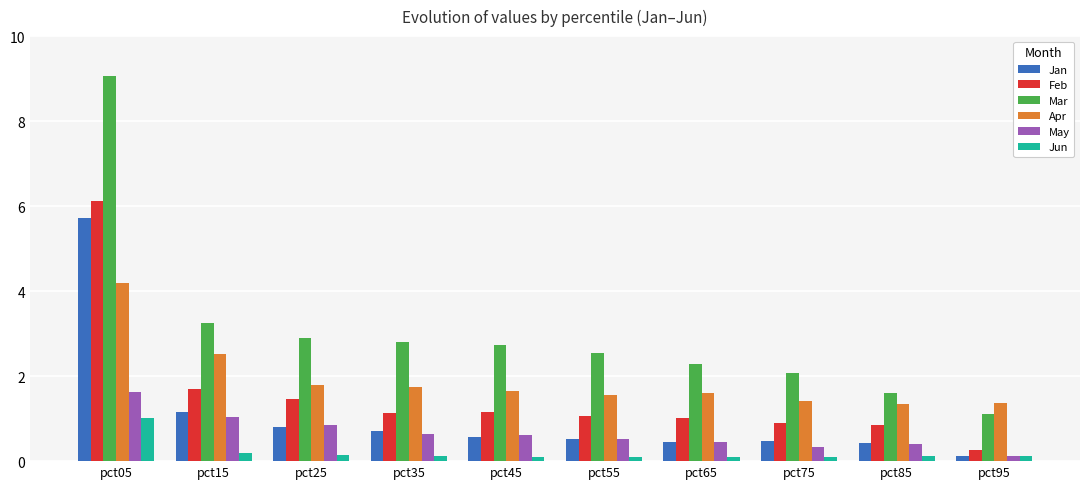

How many groups of bars are there?

10